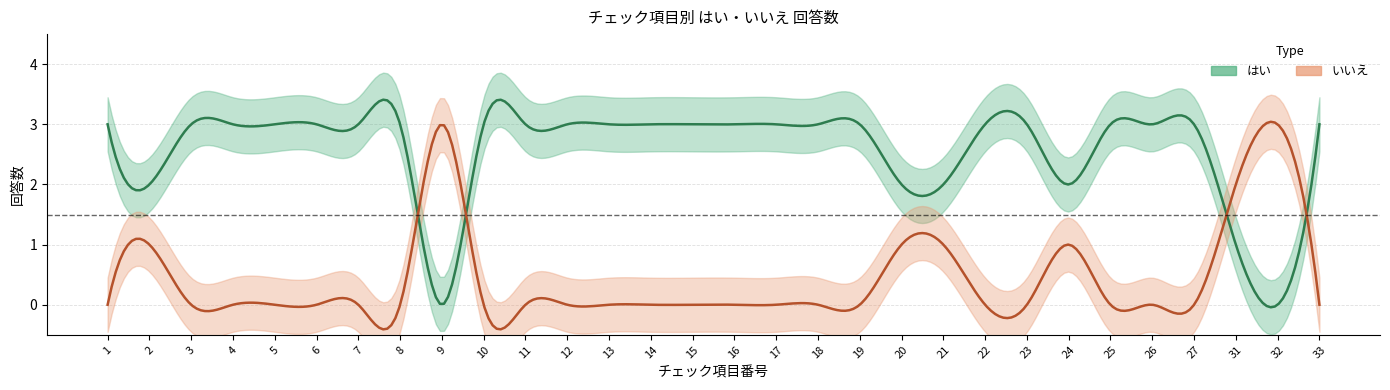

Which series ends up on top after the final intersection of はい and いいえ?

はい